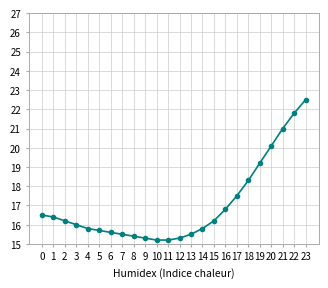

How many lines are shown in the chart?

1